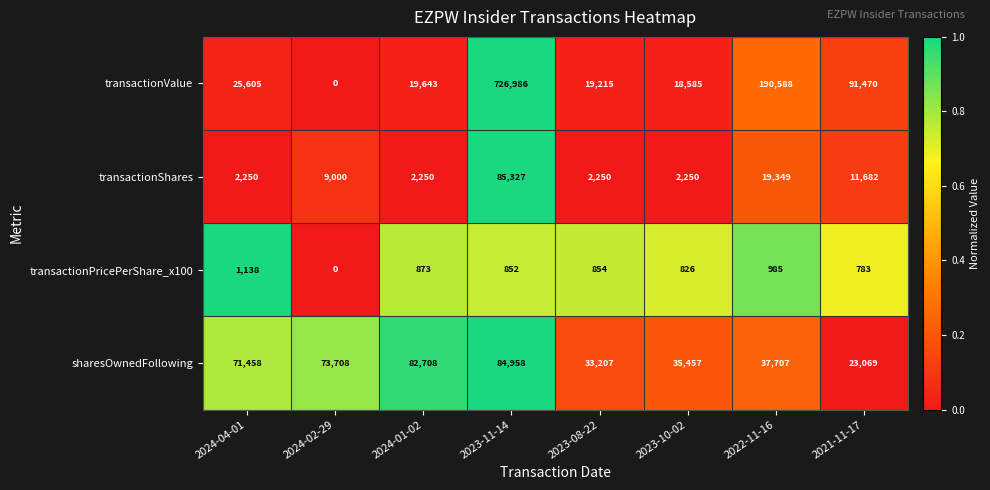

List the series in order of their peak value, highest first.

transactionValue, transactionShares, sharesOwnedFollowing, transactionPricePerShare_x100